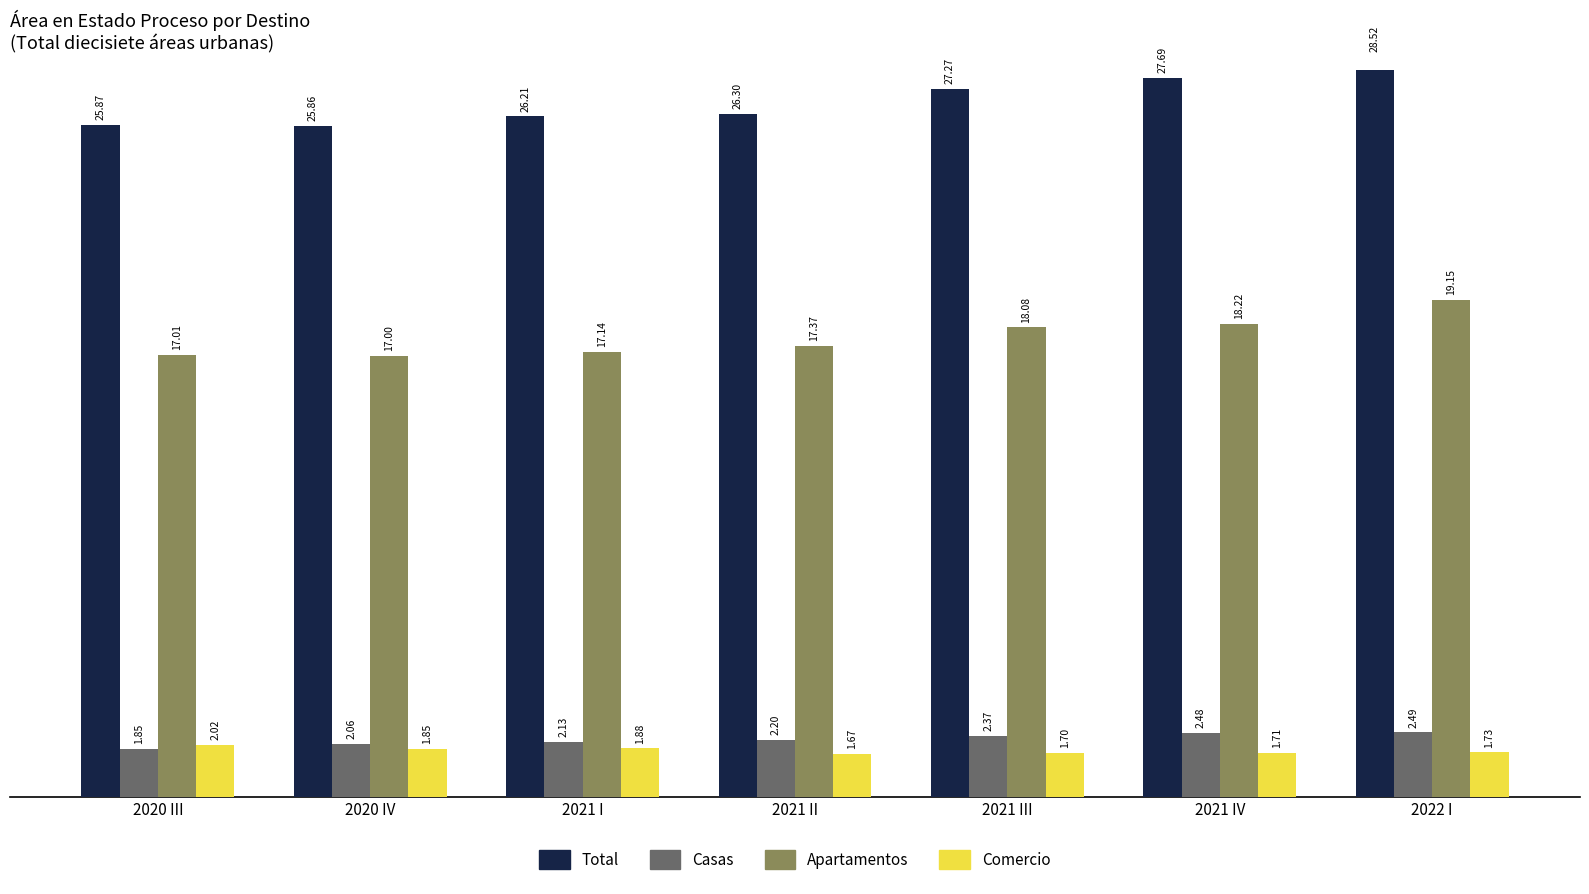

What is the value of the Casas bar at the 5th from the left?

2.4